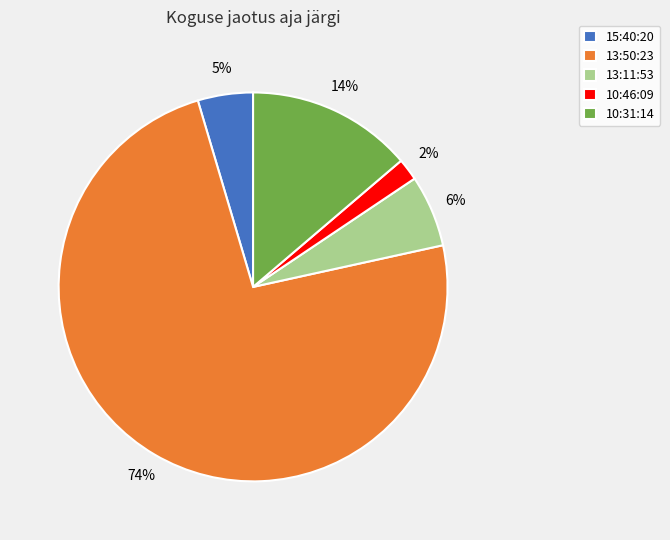

Is there a majority slice in this chart?

Yes